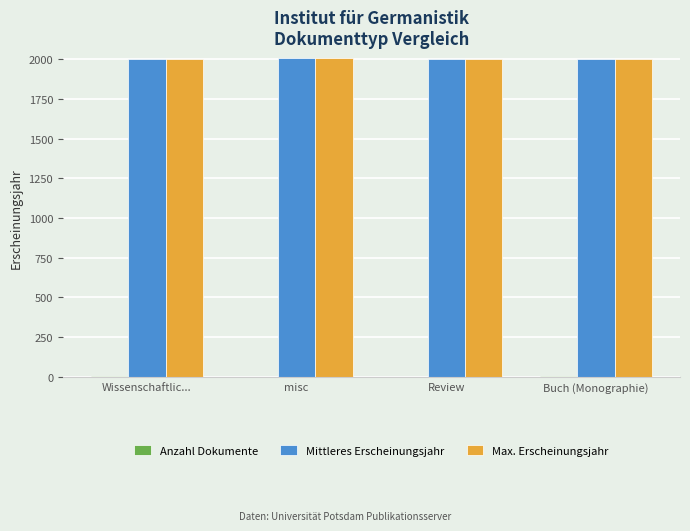

Is it true that Max. Erscheinungsjahr equals 2005 at misc?

True